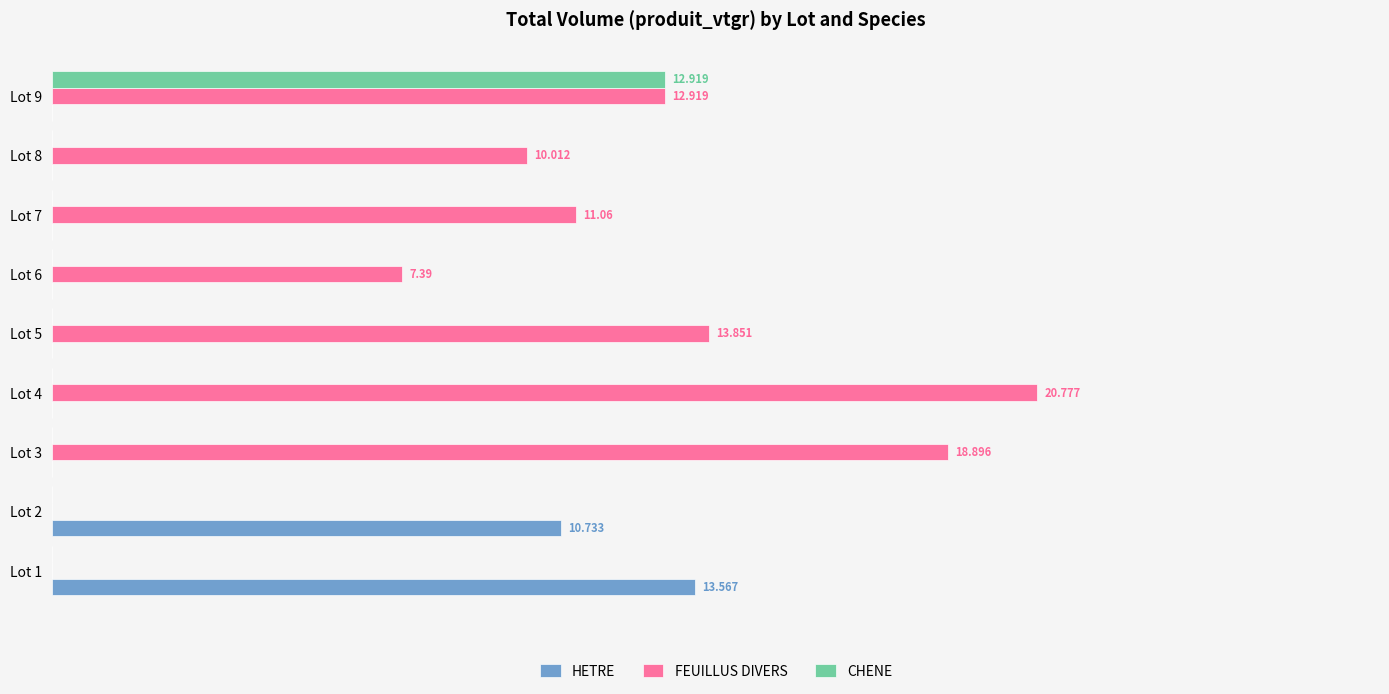

What are all the series names shown in the legend?

HETRE, FEUILLUS DIVERS, CHENE